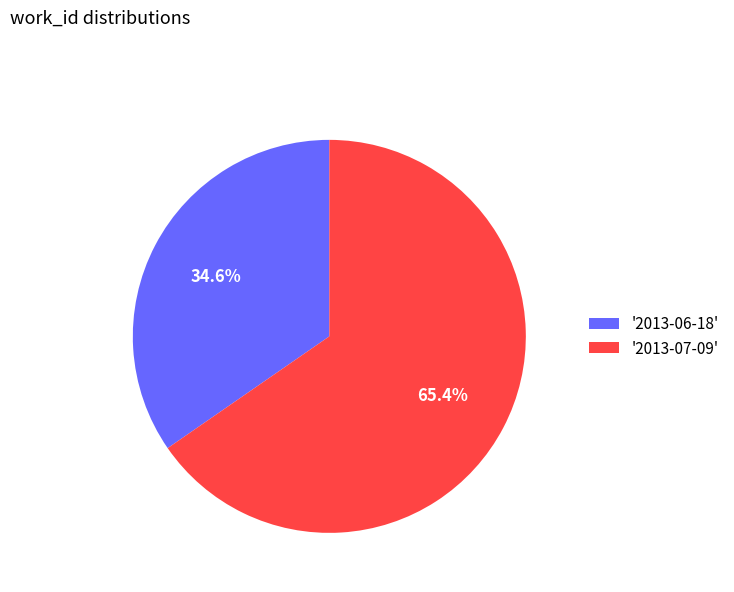

What is the smallest slice in the pie chart?

'2013-06-18'